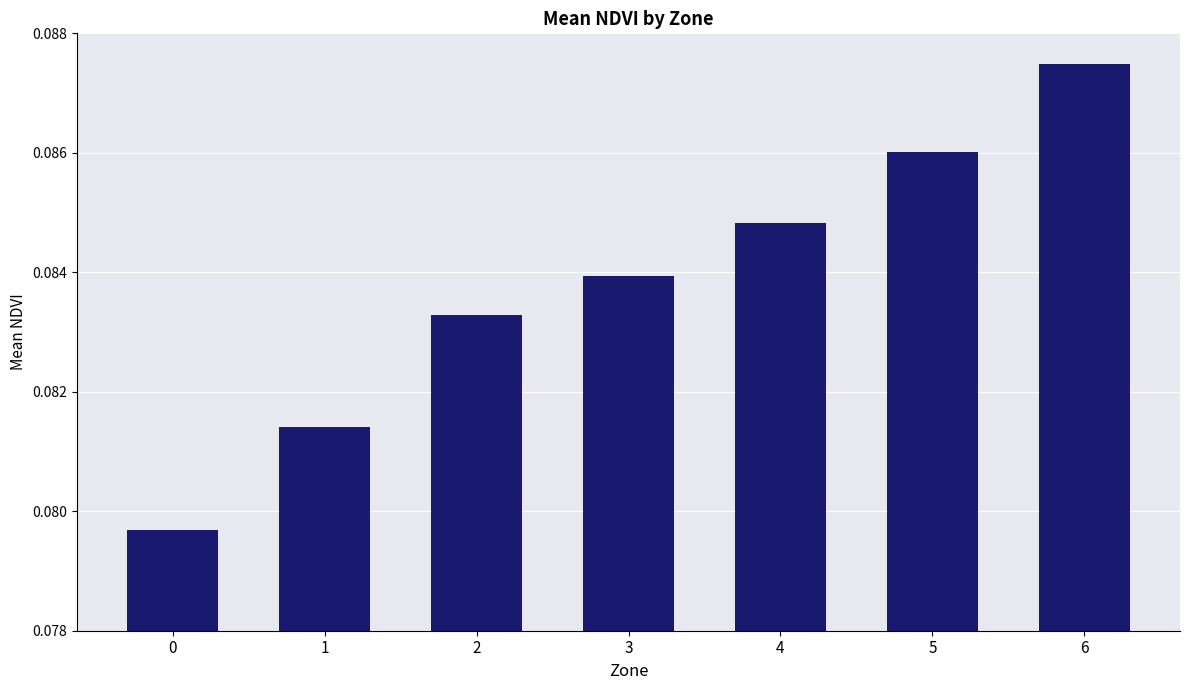

List the labels in order of value, largest first.

6, 5, 4, 3, 2, 1, 0